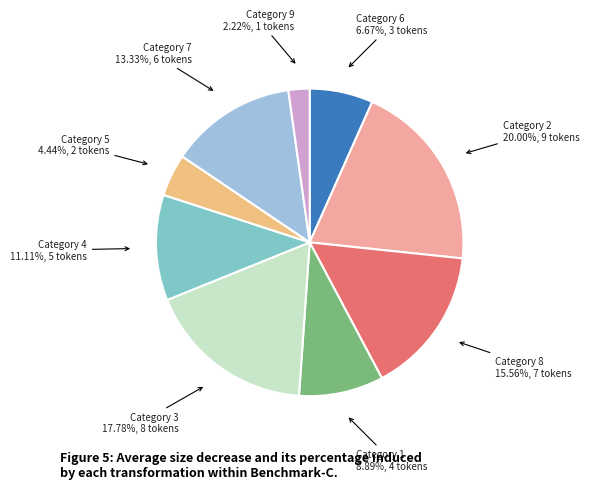

Does any single category account for the majority?

No